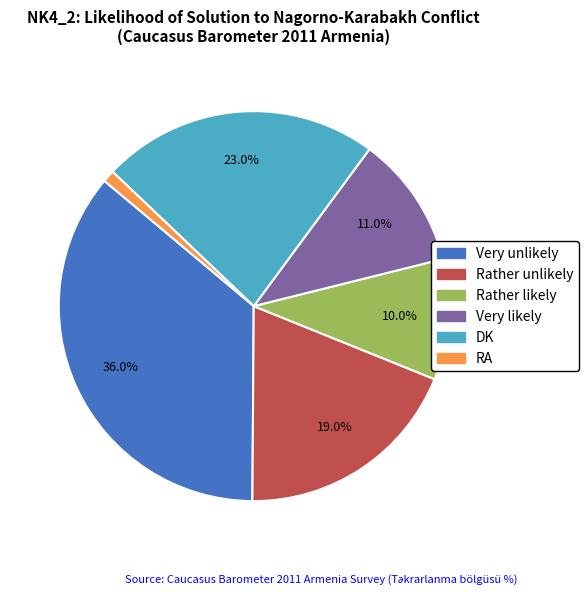

What is the smallest slice in the pie chart?

RA